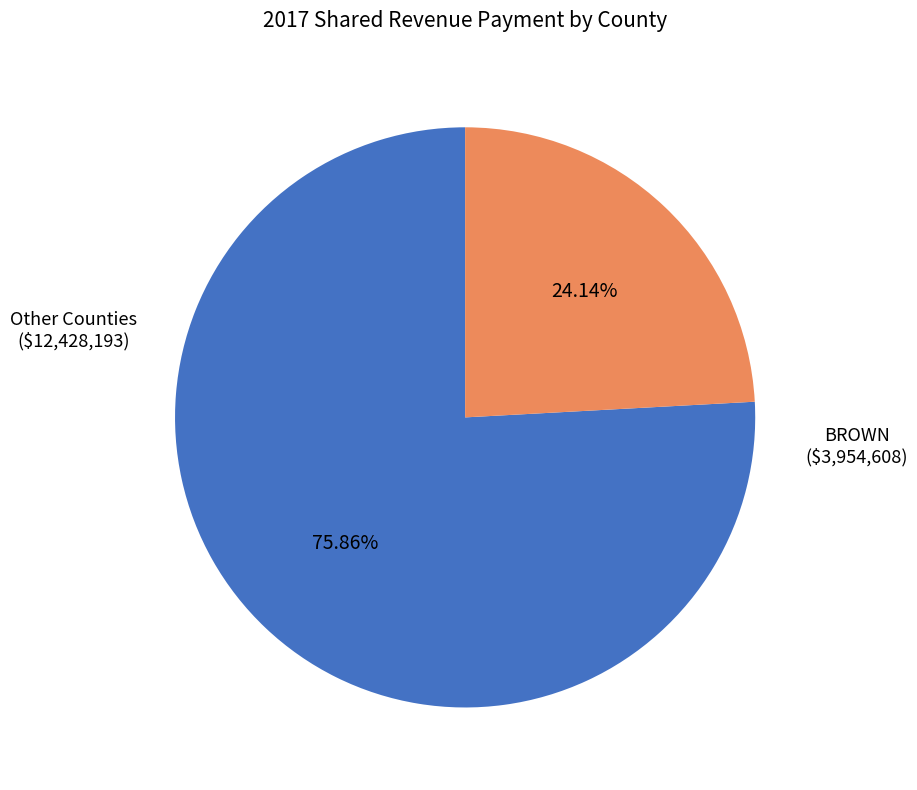

Is there a majority slice in this chart?

Yes